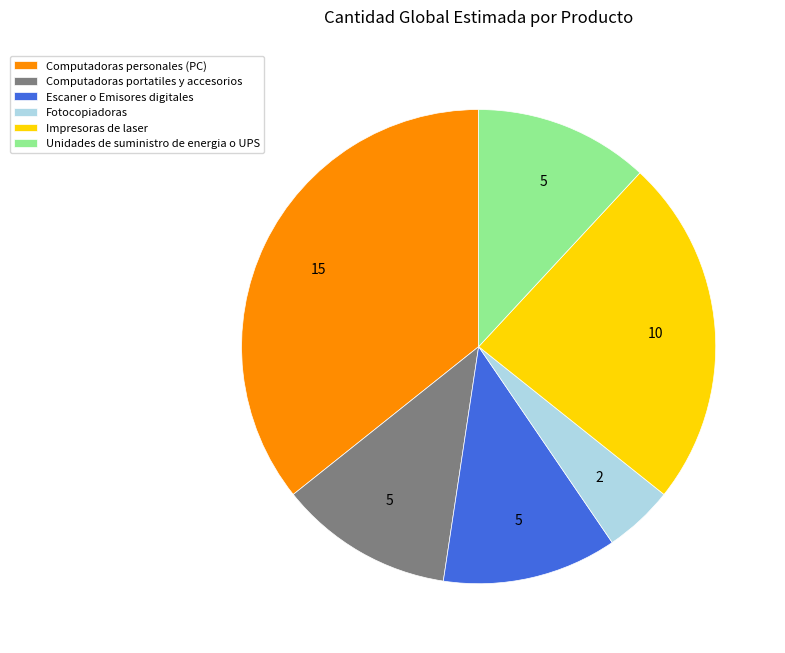

What is the largest slice in the pie chart?

Computadoras personales (PC)